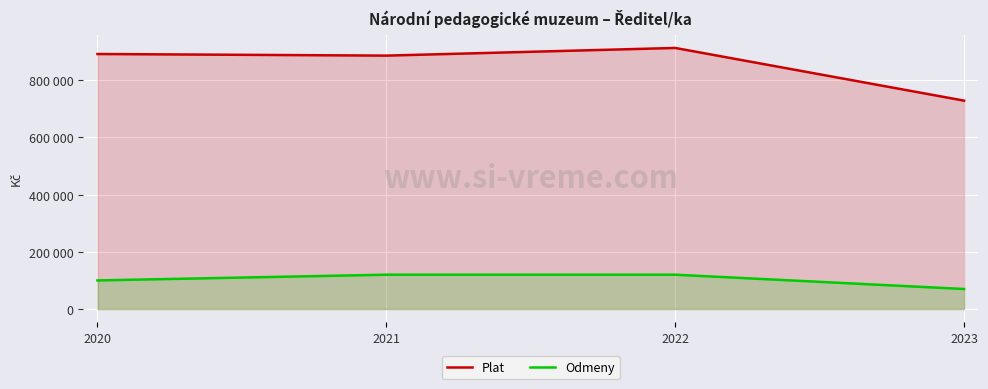

Reading right to left, what are all the values shown in this chart?

Plat: 2023=728489	2022=912673	2021=885892	2020=891523
Odmeny: 2023=70000	2022=120000	2021=120000	2020=100000